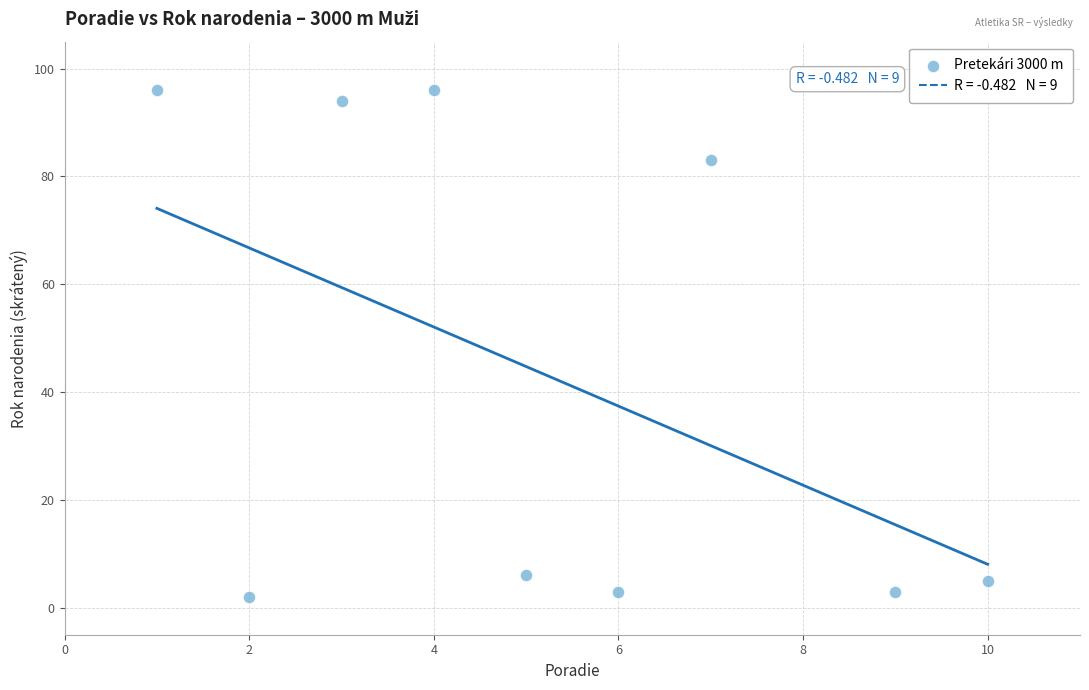

What Y value in the scatter plot is closest to 49?

83